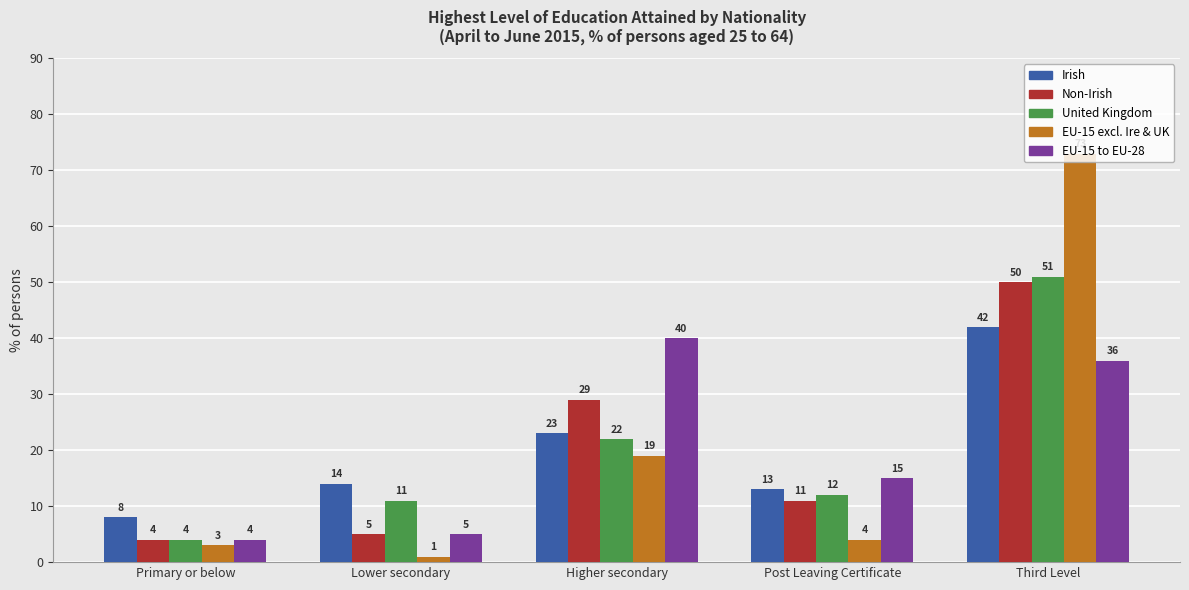

What are all the series names shown in the legend?

Irish, Non-Irish, United Kingdom, EU-15 excl. Ire & UK, EU-15 to EU-28